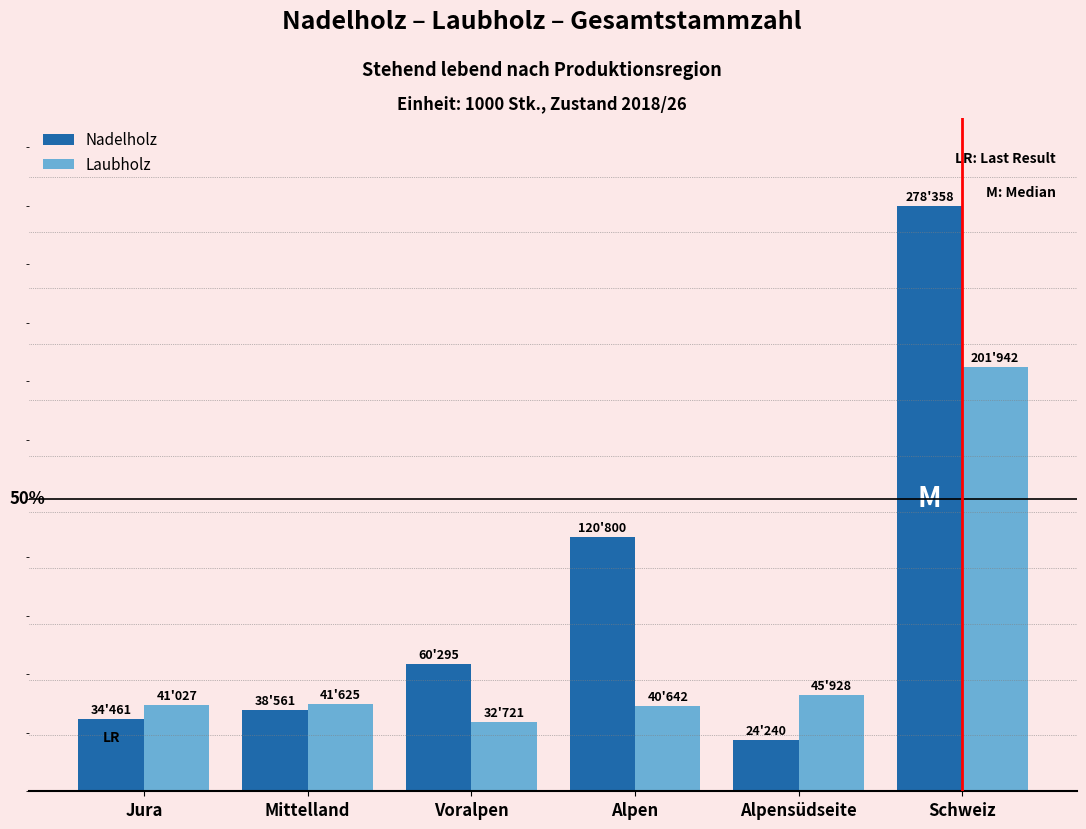

Which category has the lowest value in the Laubholz series?

Voralpen